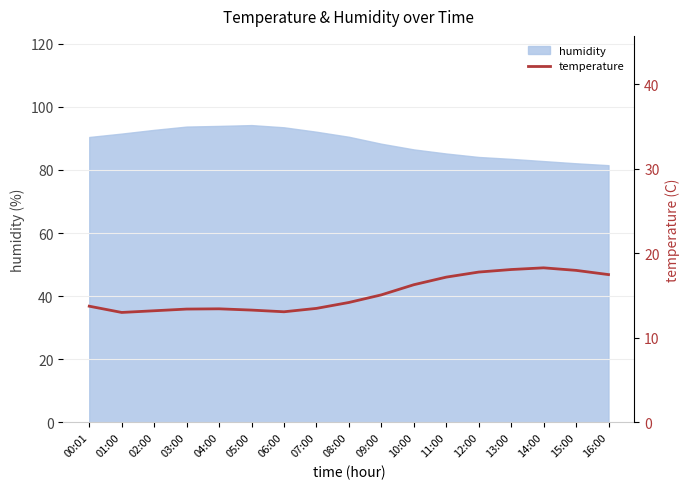

What is the minimum value for humidity?

81.5